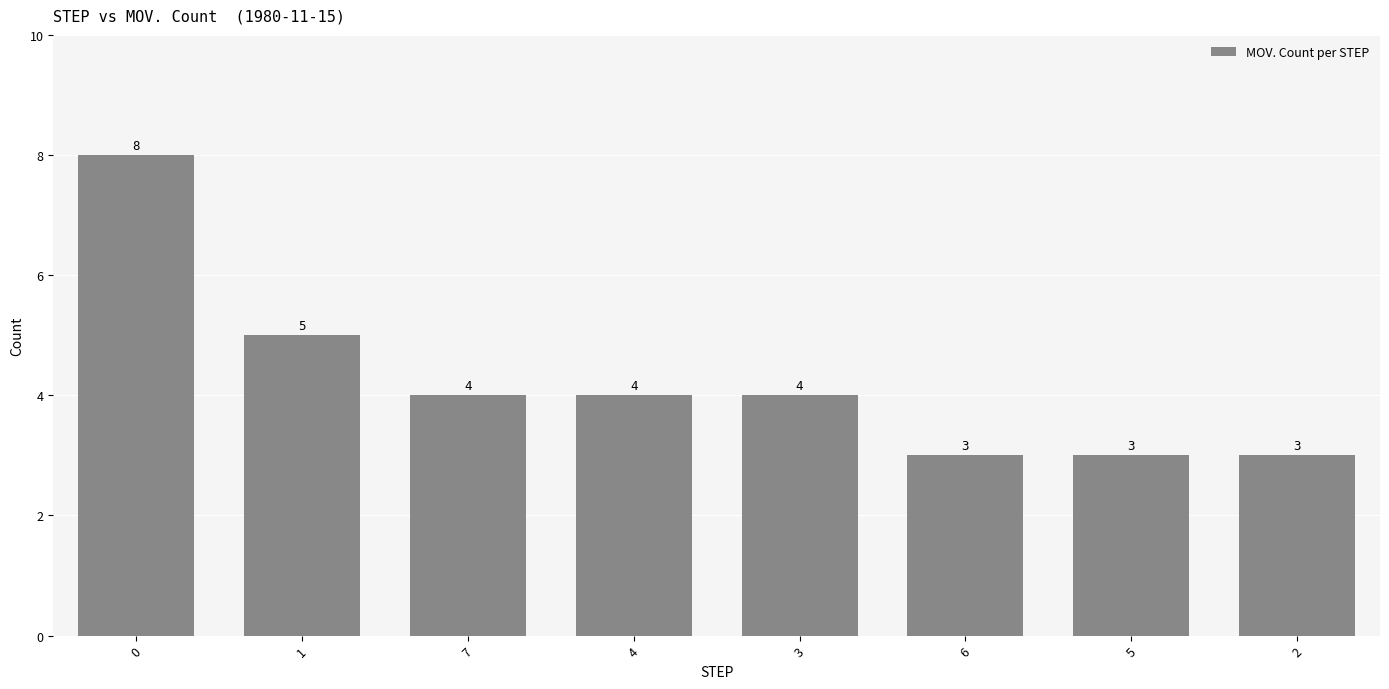

What is the maximum value shown in the chart?

8